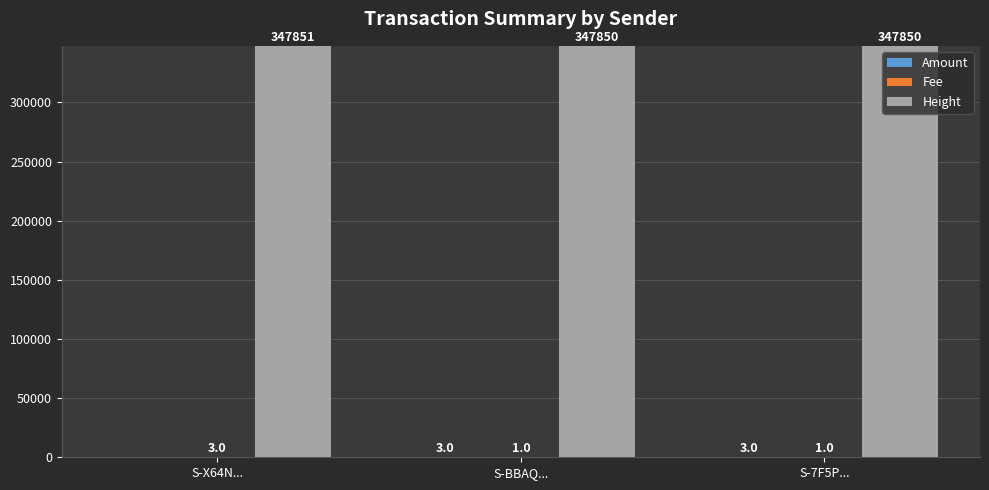

At which category does the chart reach its peak across all series?

S-X64N...